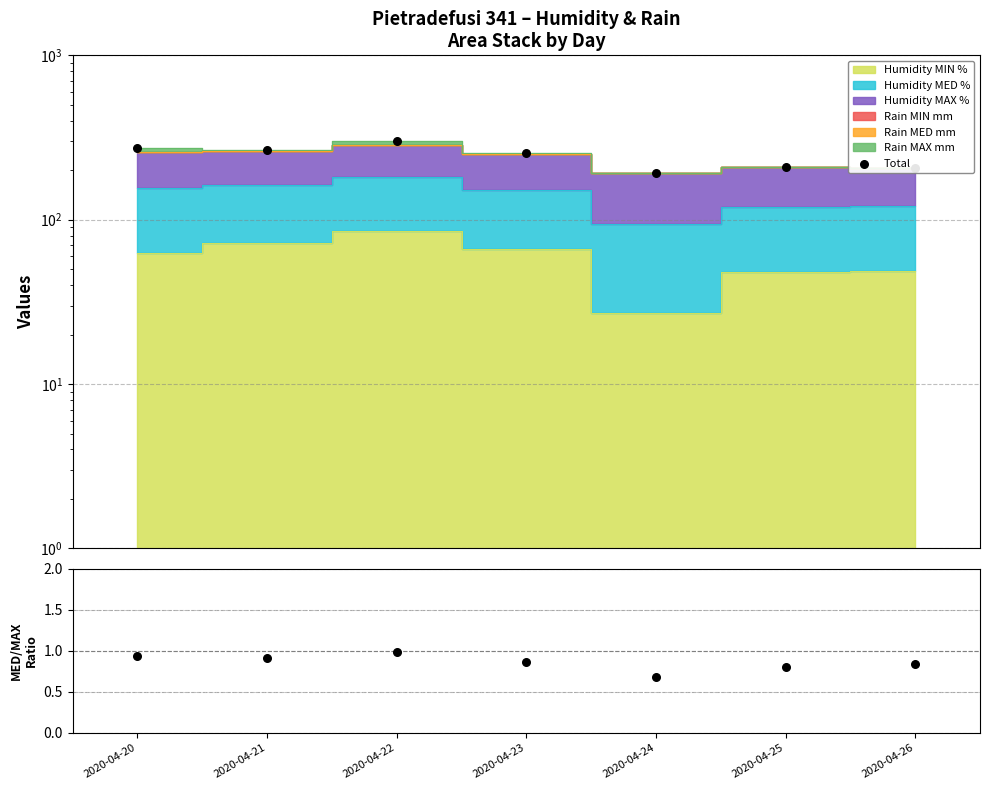

Is the value of MIN/MAX ratio at 2020-04-26 greater than the value of Total at 2020-04-26?

No